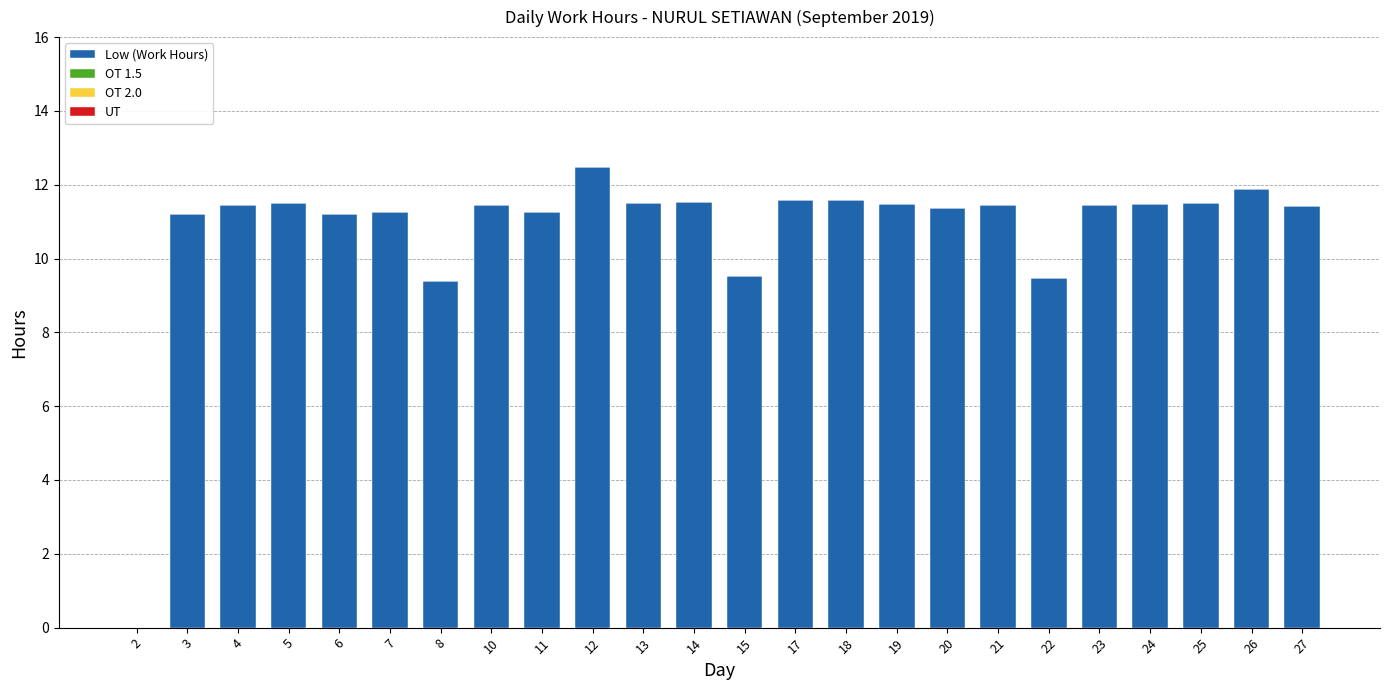

What value does the data have at 3?

11.2